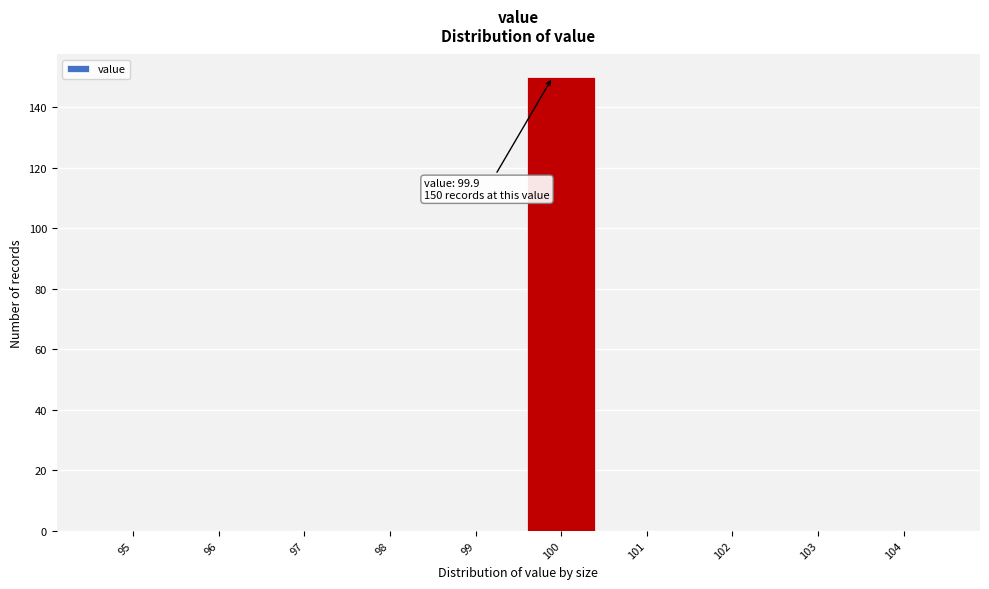

Which range on the x-axis has the tallest bar?

99.5 to 100.5